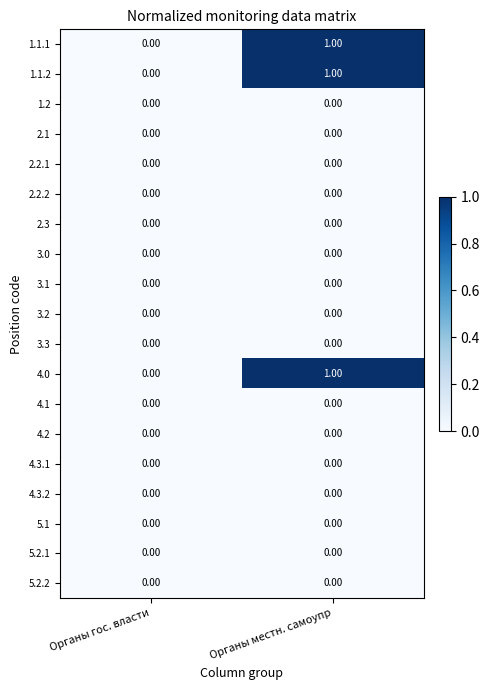

How many series are shown in this chart?

19